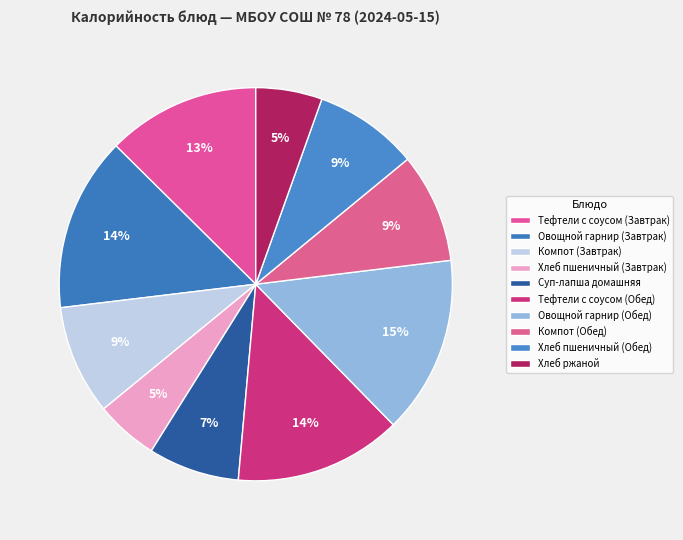

Count the number of slices in the pie.

10